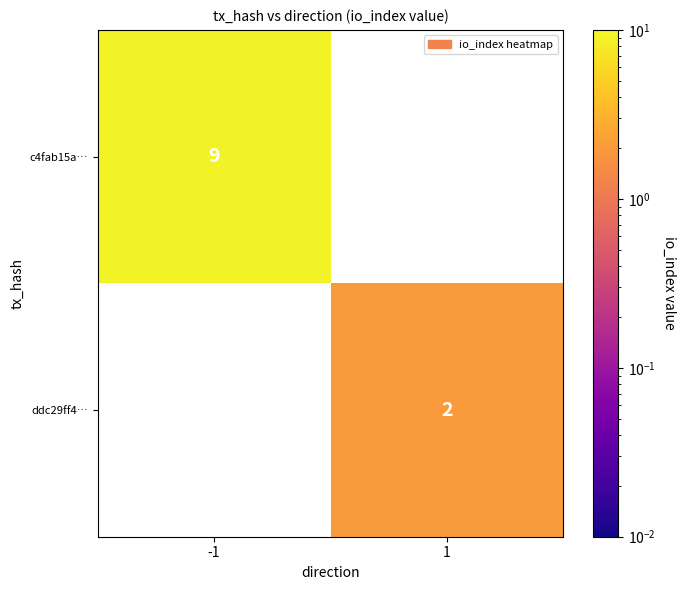

Is the value of ddc29ff4… at 1 greater than the value of c4fab15a… at -1?

No